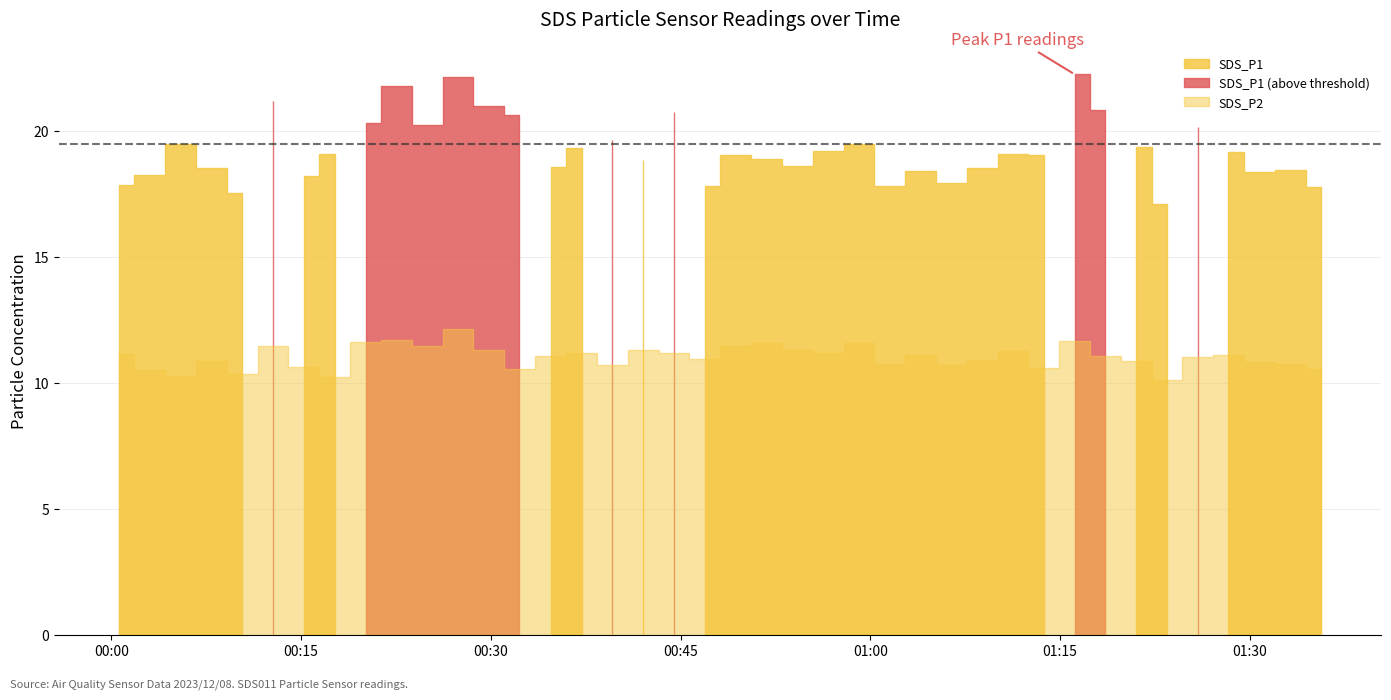

Rank the series at 2023/12/08 01:25:53 from lowest to highest value.

SDS_P2, SDS_P1